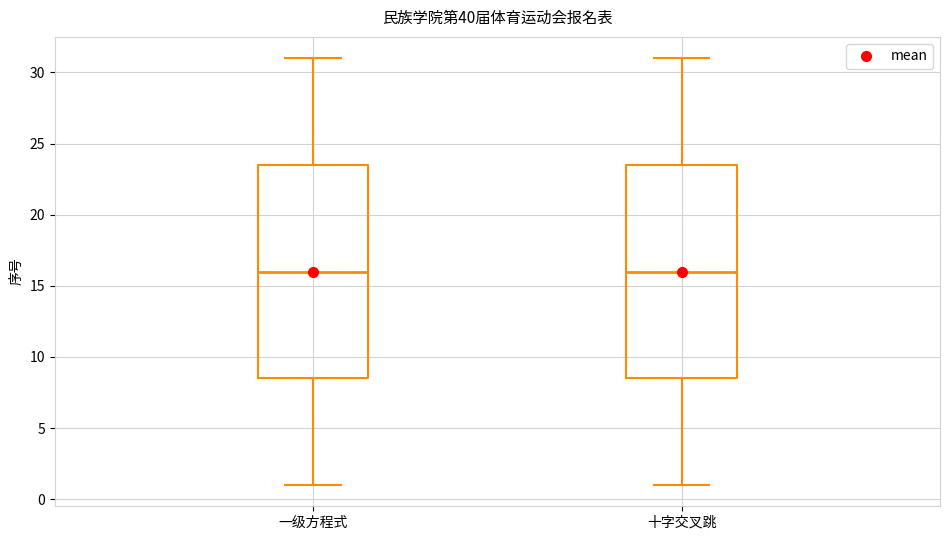

Reading left to right, read every box against the y-axis: the position of its median line, the range the box covers, and the ends of its whiskers. The values are not printed on the chart, so give them approximately, as read against the axis.

一级方程式: median 16.0, box 8.5 to 23.5, whiskers 1.0 to 31.0
十字交叉跳: median 16.0, box 8.5 to 23.5, whiskers 1.0 to 31.0